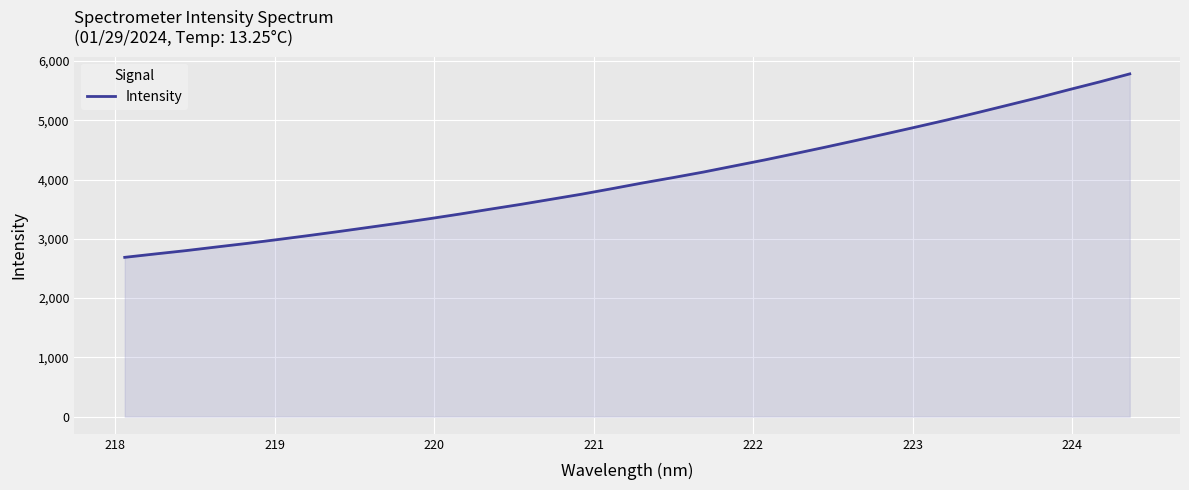

What is the difference between the maximum and second lowest values?

3037.3